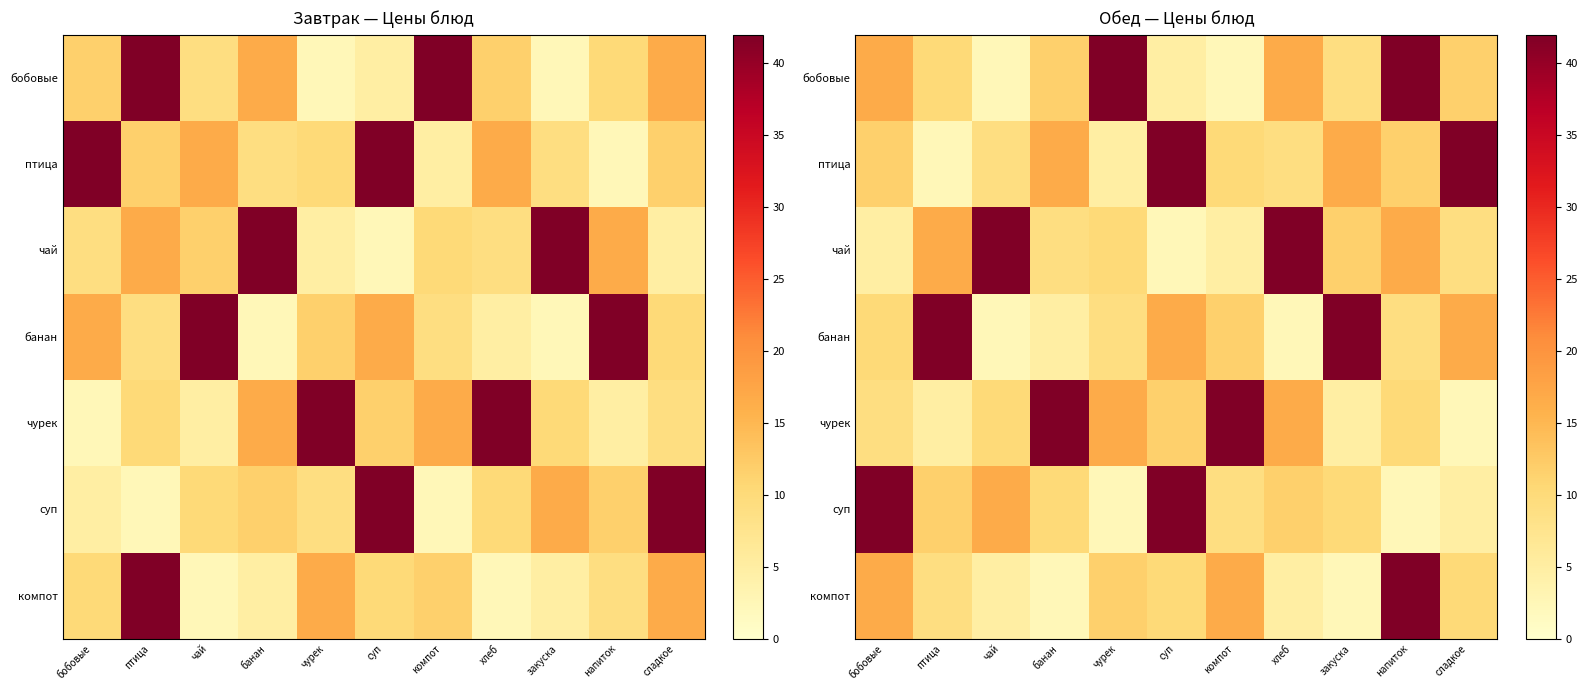

Which series has the widest spread of values?

бобовые